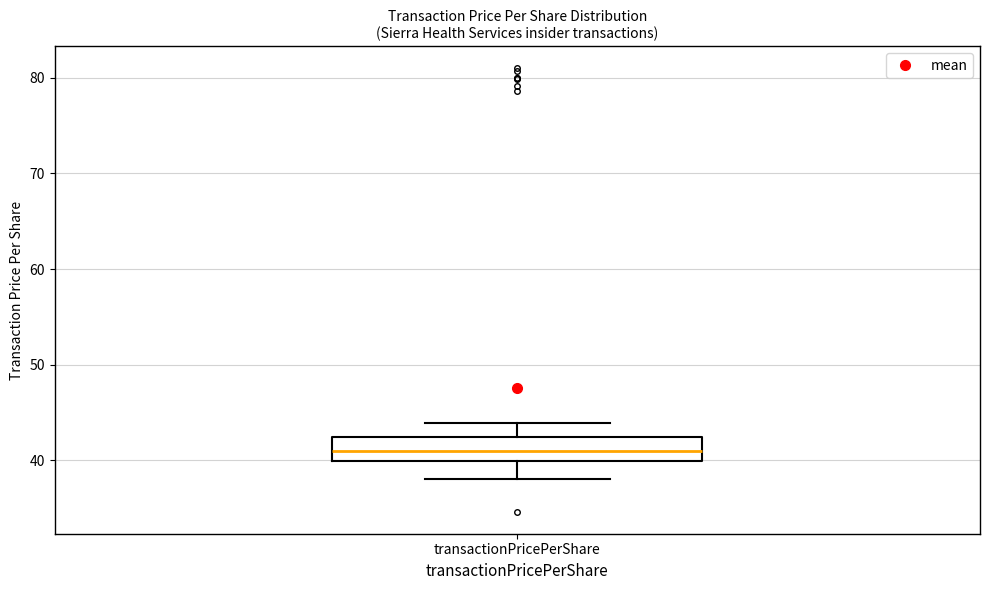

Read this box plot against the y-axis: the position of the median line, the range covered by the box, and the ends of both whiskers. The values are not printed on the chart, so give them approximately, as read against the axis.

median 41, box 40 to 42, whiskers 38 to 44